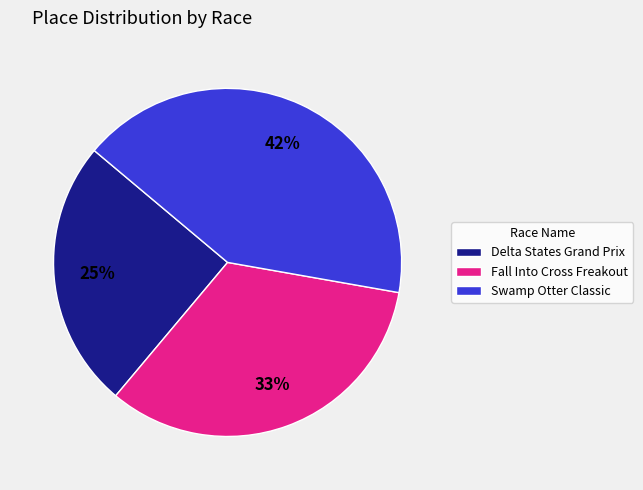

What percentage is the Delta States Grand Prix slice, to the nearest percent?

25%